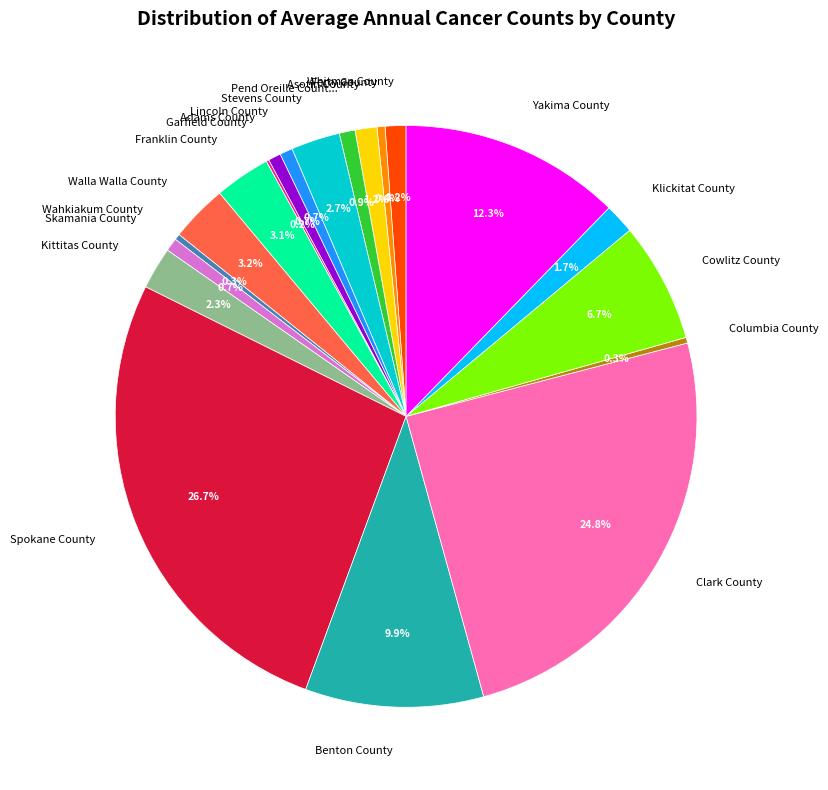

Which category has the biggest portion of the pie?

Spokane County